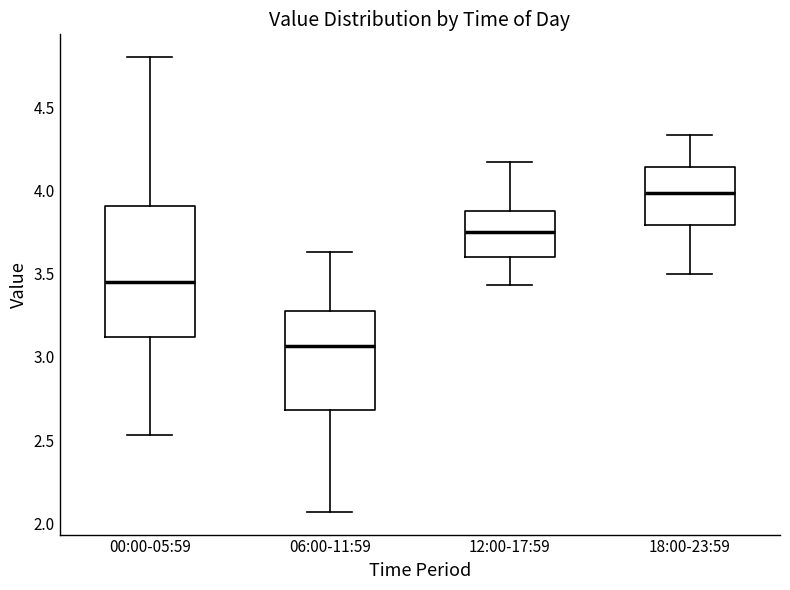

Reading left to right, transcribe this box plot: for each box, give where its median line is, the range the box spans, and where its two whiskers end, as read against the y-axis. The values are not printed on the chart, so give them approximately, as read against the axis.

00:00-05:59: median 3.45, box 3.10 to 3.90, whiskers 2.55 to 4.80
06:00-11:59: median 3.05, box 2.70 to 3.30, whiskers 2.05 to 3.65
12:00-17:59: median 3.75, box 3.60 to 3.90, whiskers 3.45 to 4.15
18:00-23:59: median 4.00, box 3.80 to 4.15, whiskers 3.50 to 4.35